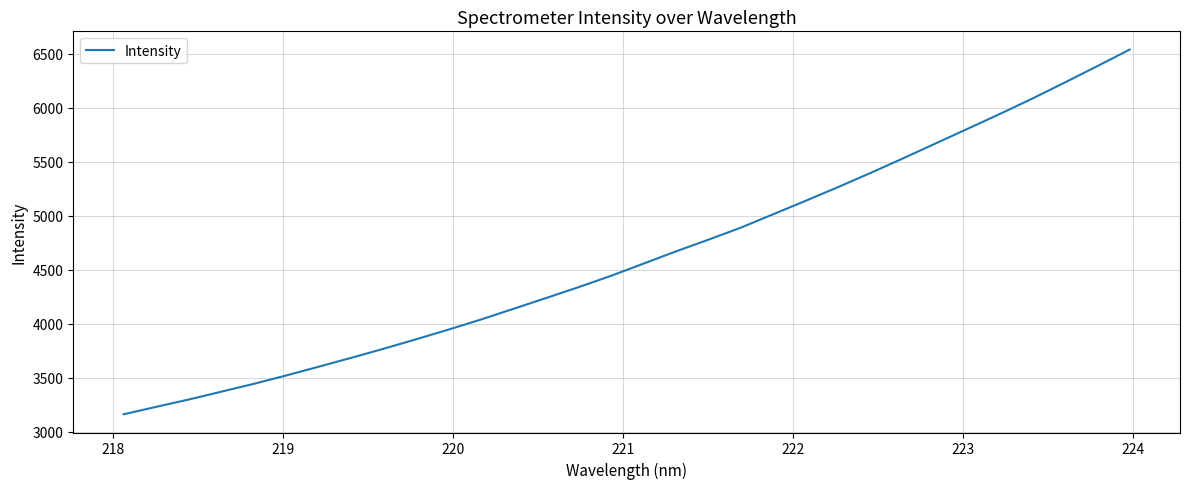

What is the difference between the maximum and minimum values?

3379.1